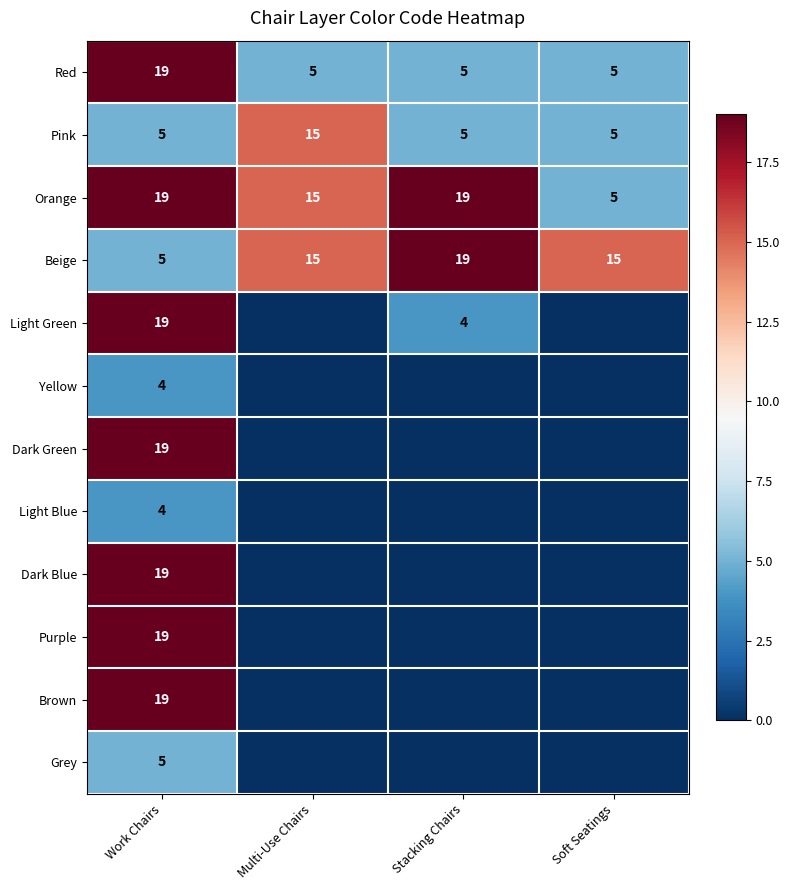

True or false: Dark Green has a value of 19 at Work Chairs.

True